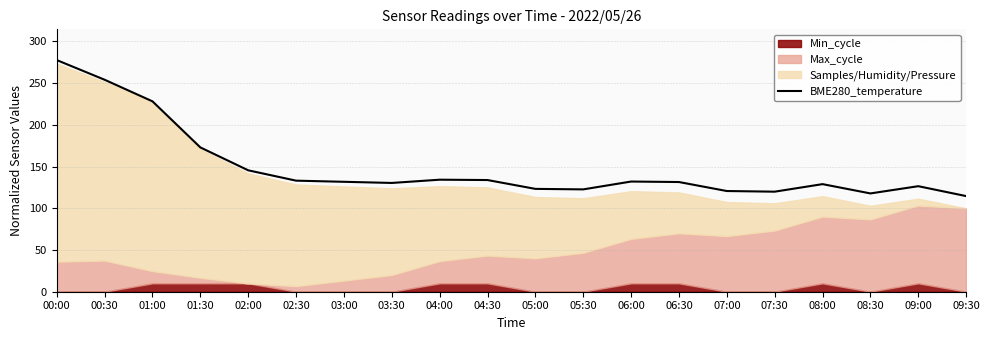

How many lines are shown in the chart?

1